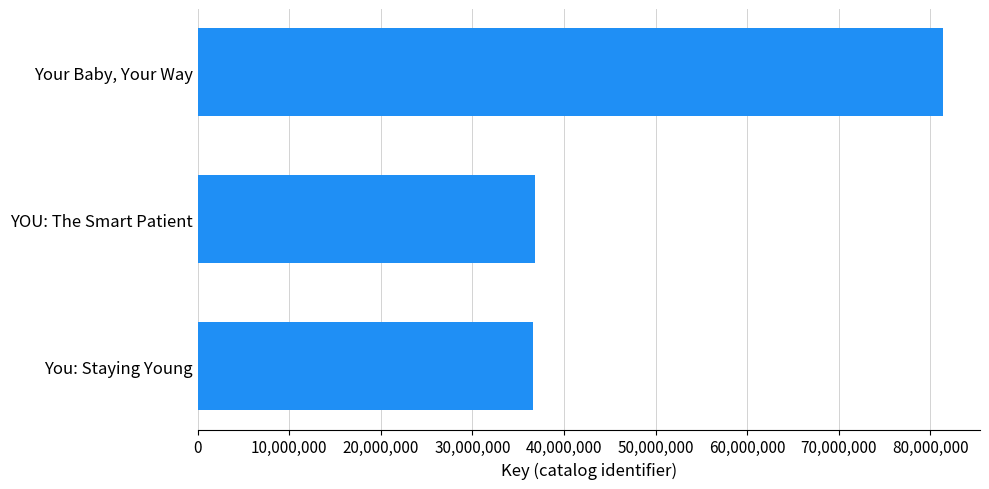

What is the greatest value displayed?

81342207